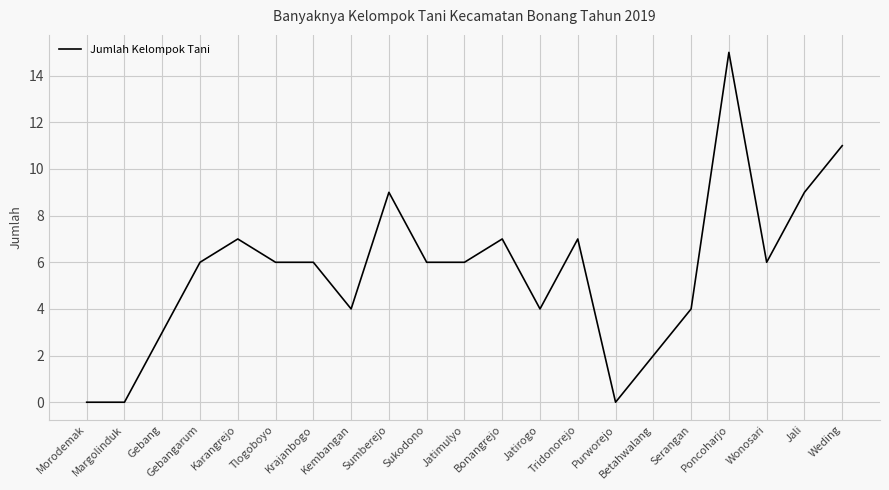

What is the maximum value shown in the chart?

15